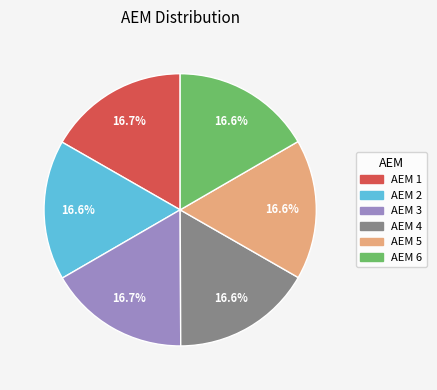

Is there any slice that represents more than half of the pie?

No